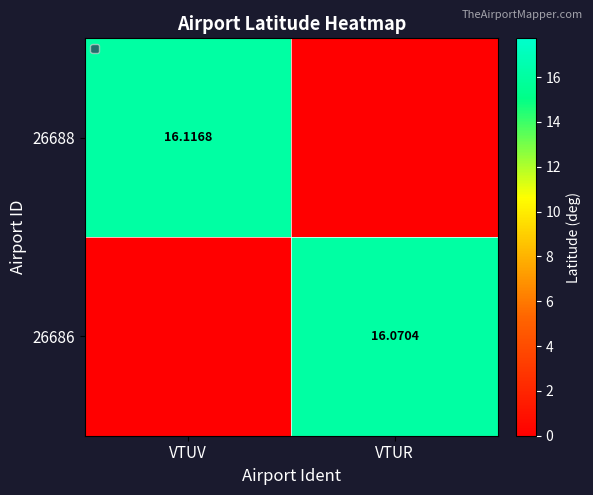

Is the value of 26688 at VTUV greater than the value of 26686 at VTUR?

Yes